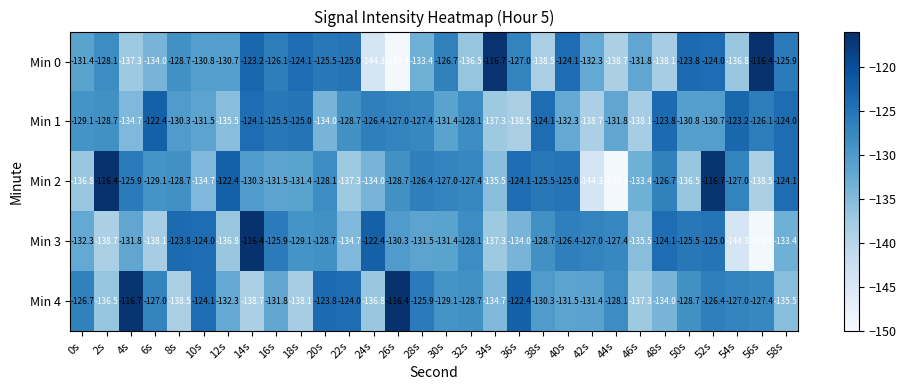

How many data points does each series have?

30